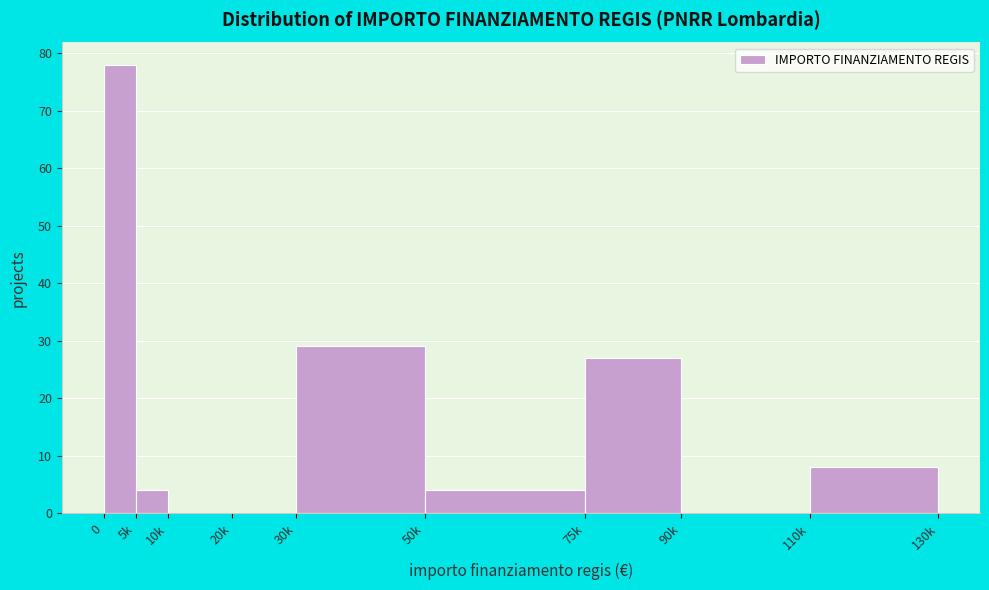

Reading left to right, transcribe all the data shown in this chart.

0=78	5k=4	10k=0	20k=0	30k=29	50k=4	75k=27	90k=0	110k=8